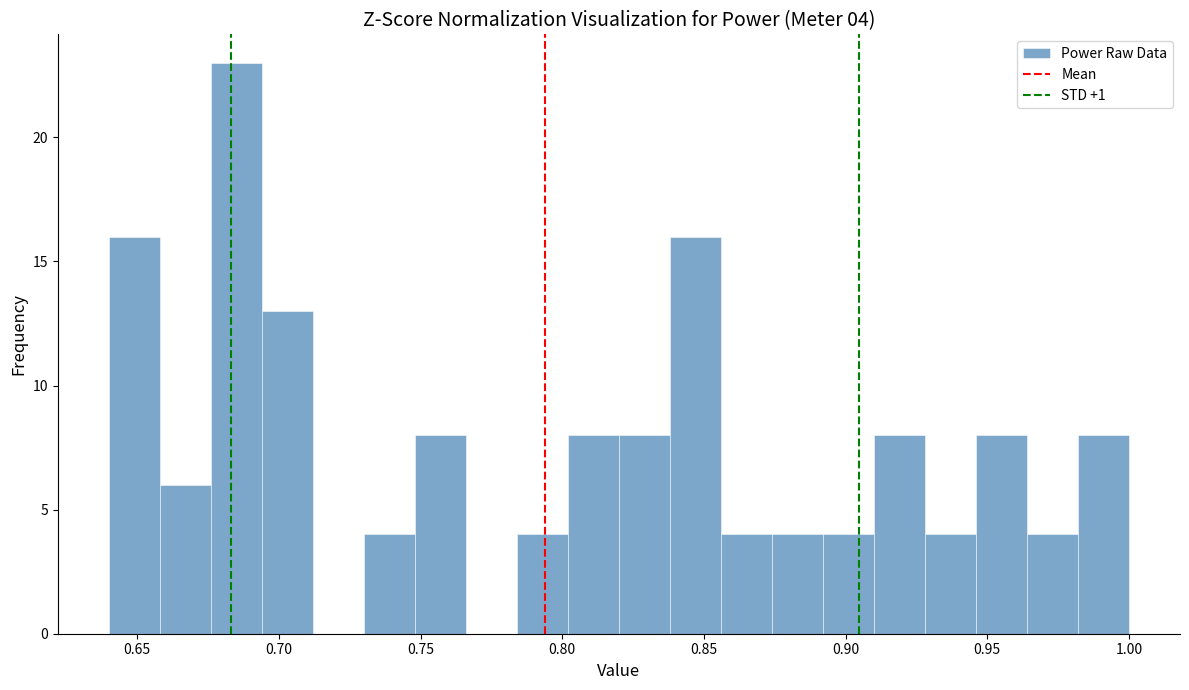

Around what value on the x-axis is the tallest bar? Give the approximate position of its centre, as read against the axis.

0.685